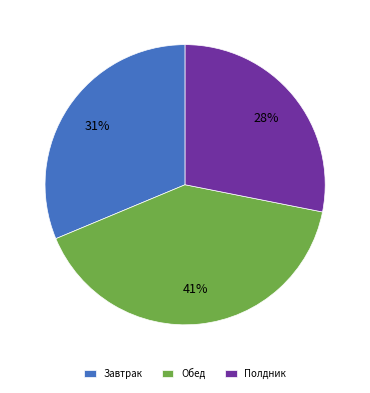

How many segments does this pie chart have?

3